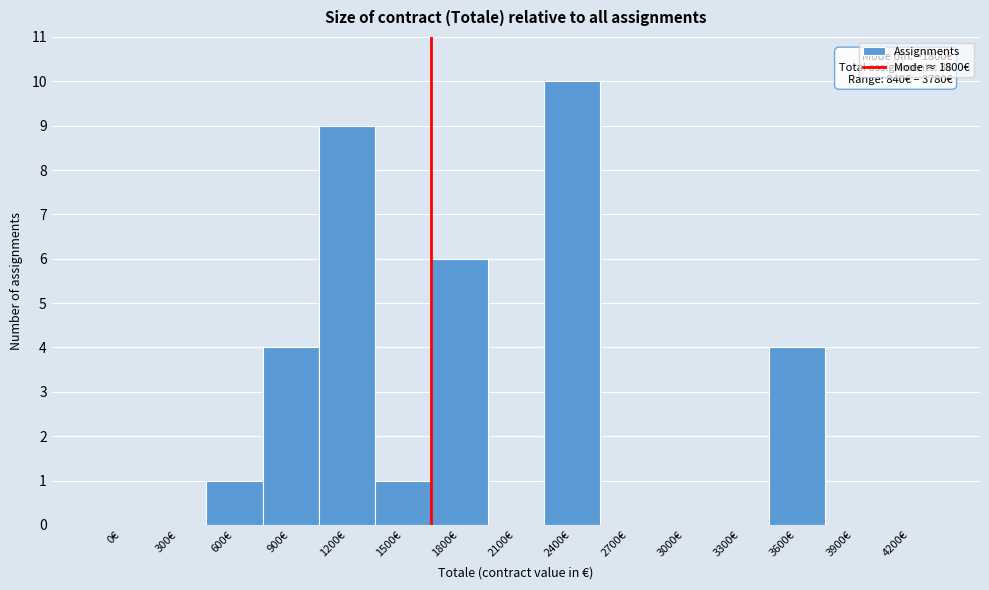

What is the maximum value shown in the chart?

10